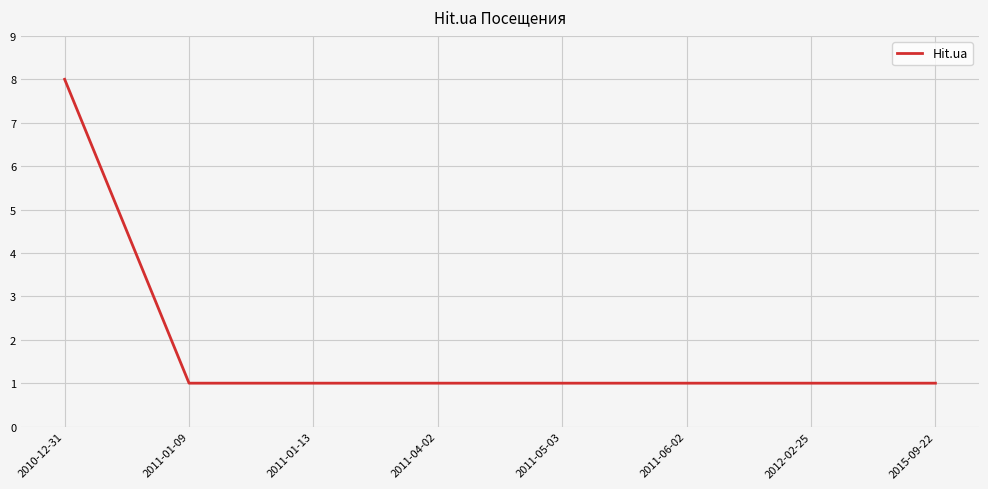

At which category does the chart reach its peak across all series?

2010-12-31